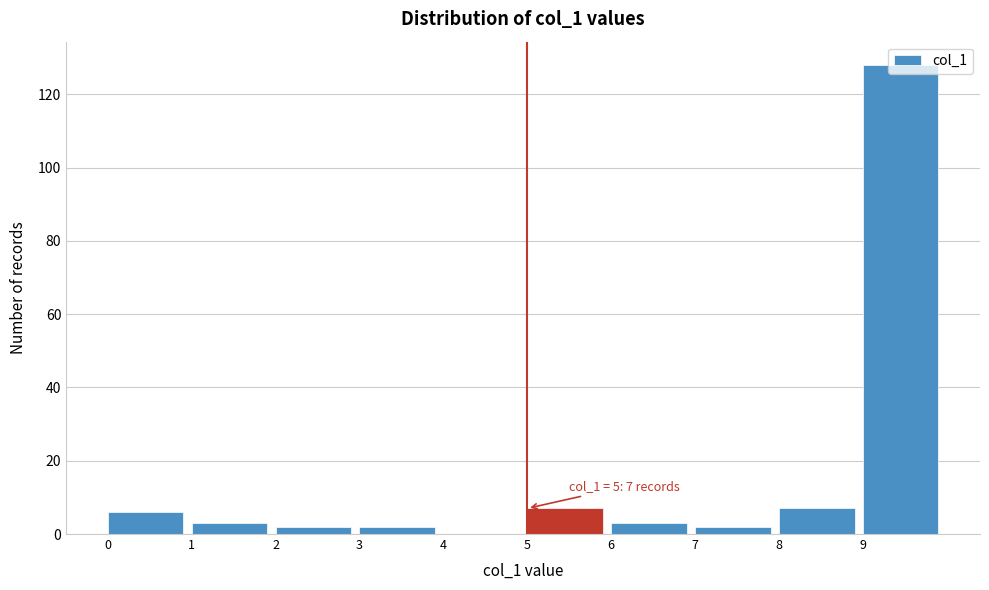

Over which range of the x-axis is the bar tallest?

9 to 10